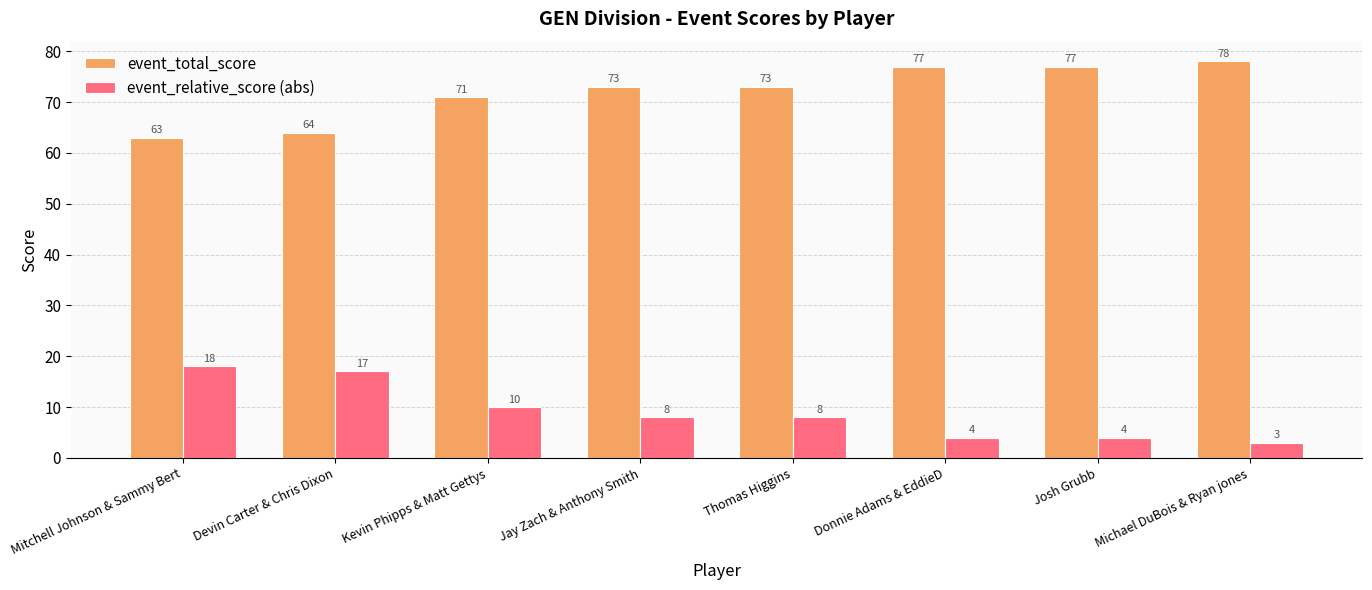

At which label is event_total_score closest to 70?

Kevin Phipps & Matt Gettys